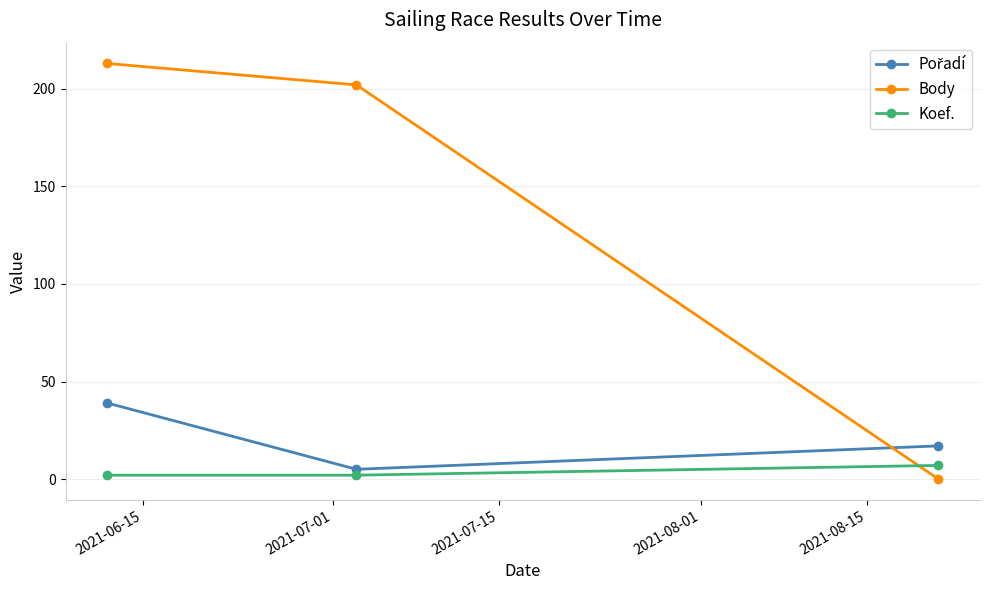

Is this an area chart (filled region under the line)?

No